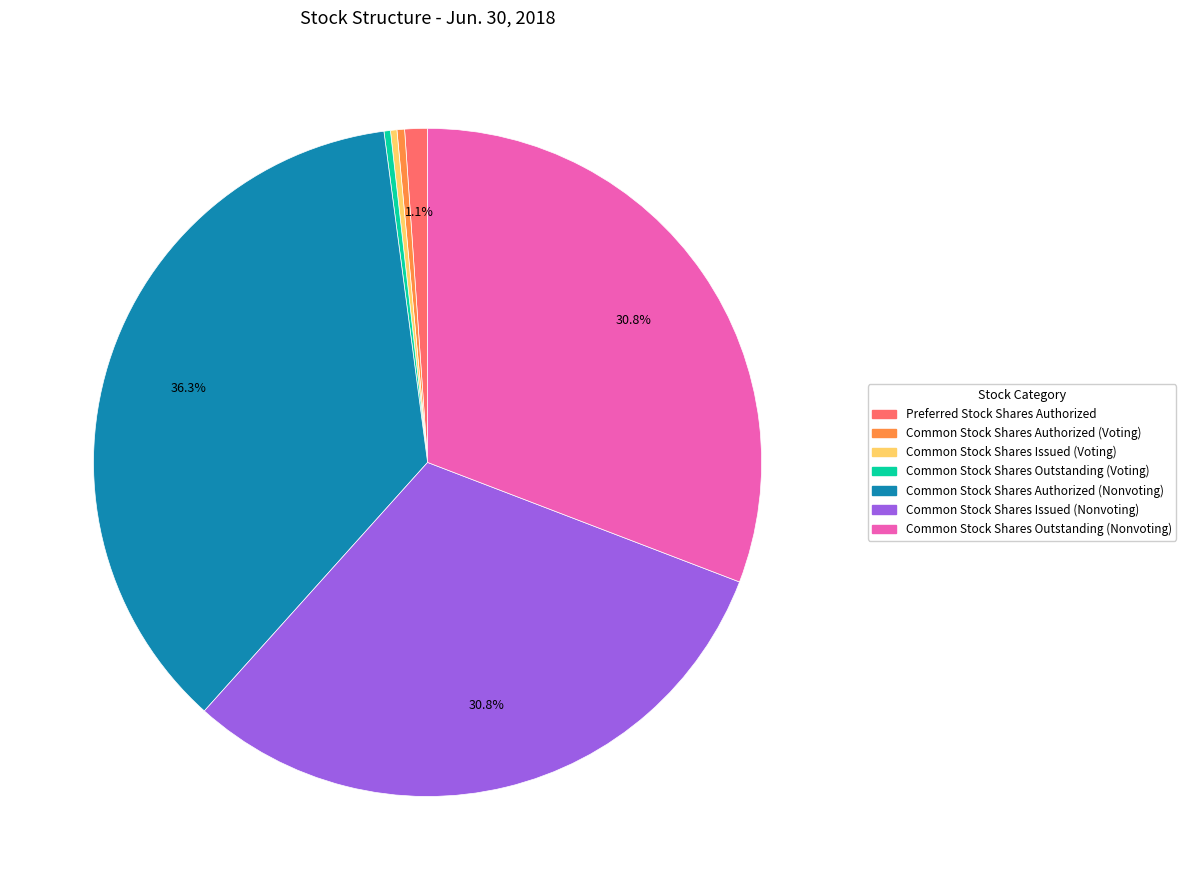

The Common Stock Shares Outstanding (Nonvoting) slice represents 17% of the pie. True or false?

False